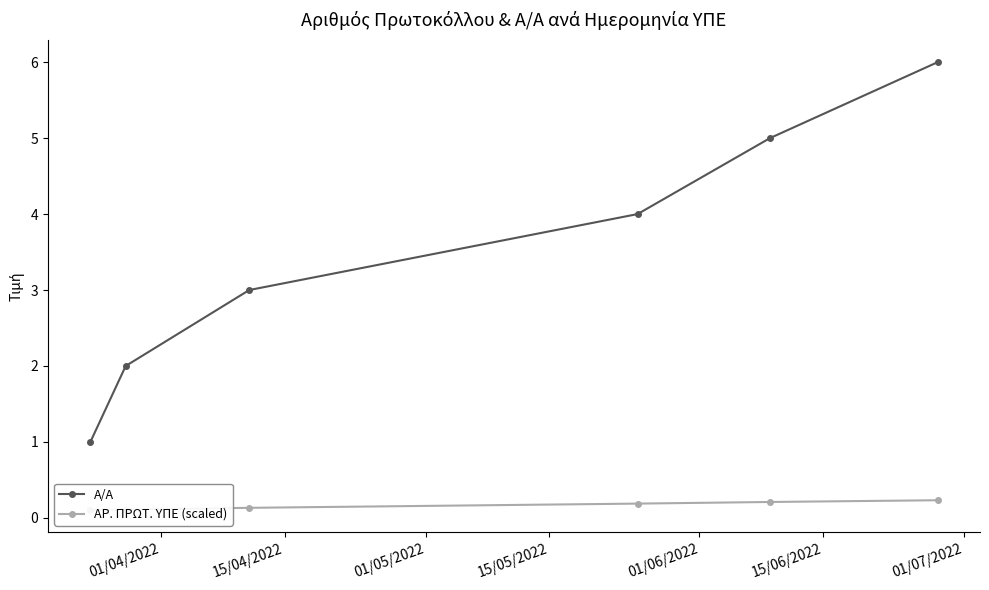

How many lines are shown in the chart?

2